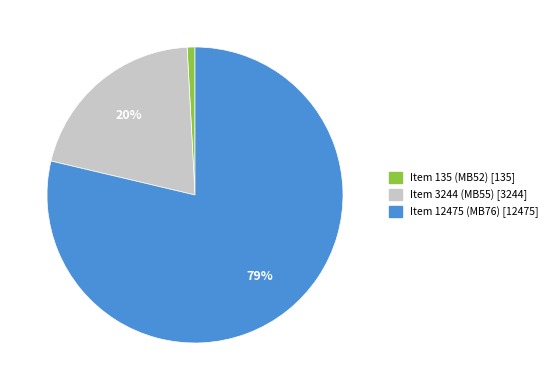

How many slices are in this pie chart?

3